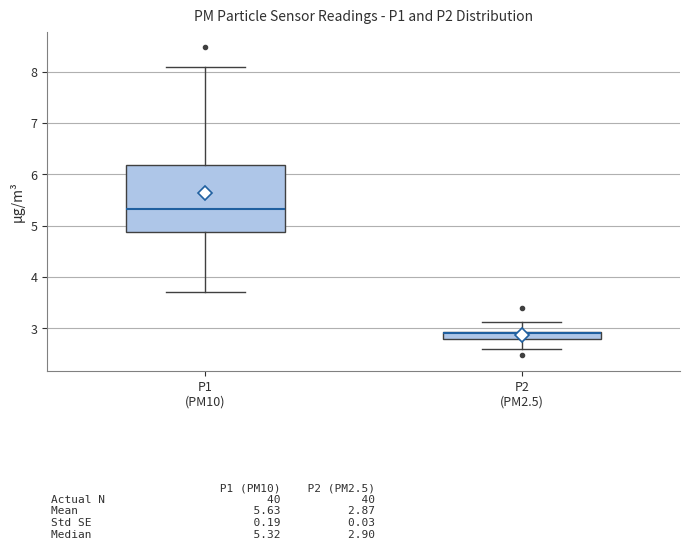

Where is the lower edge of the box for P1 (PM10) on the y-axis? The values are not printed on the chart, so give them approximately, as read against the axis.

4.9